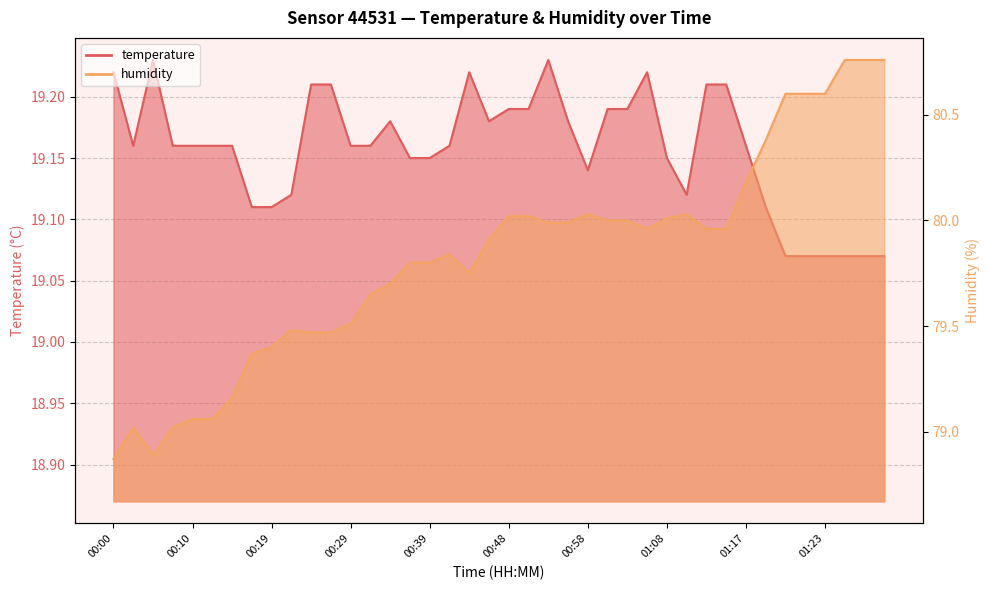

Rank the series by their maximum value, from highest to lowest.

humidity, temperature